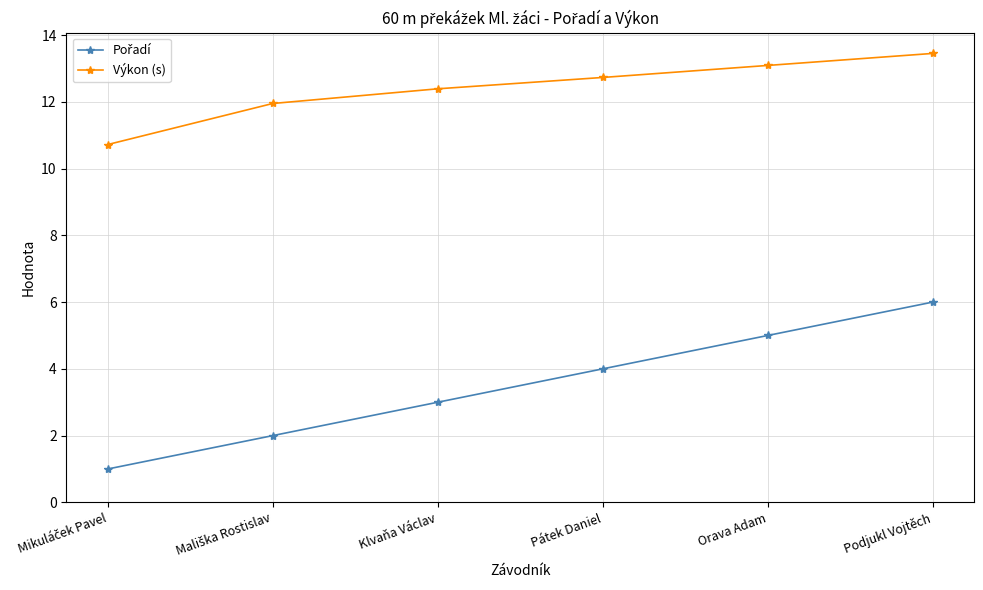

Does the chart have visible grid lines?

Yes